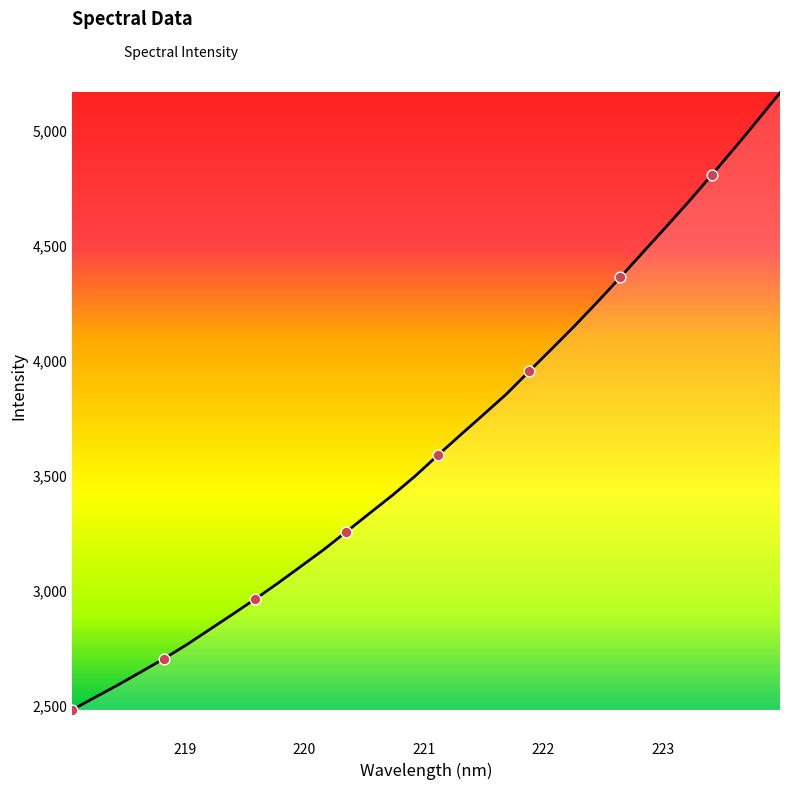

What is the minimum value shown in the chart?

2484.2